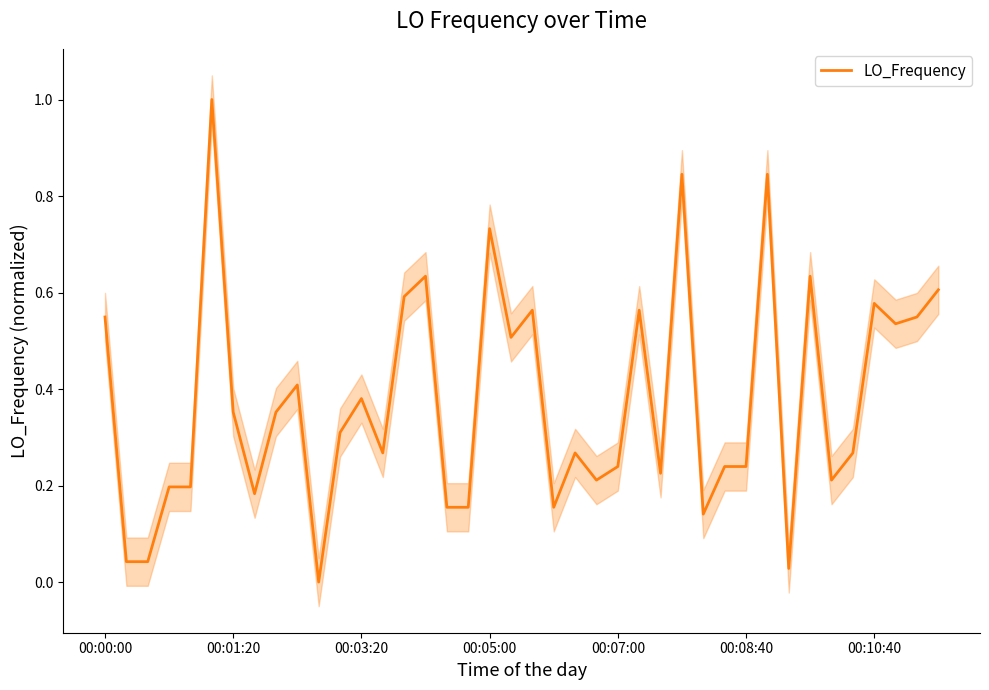

How many lines are shown in the chart?

1